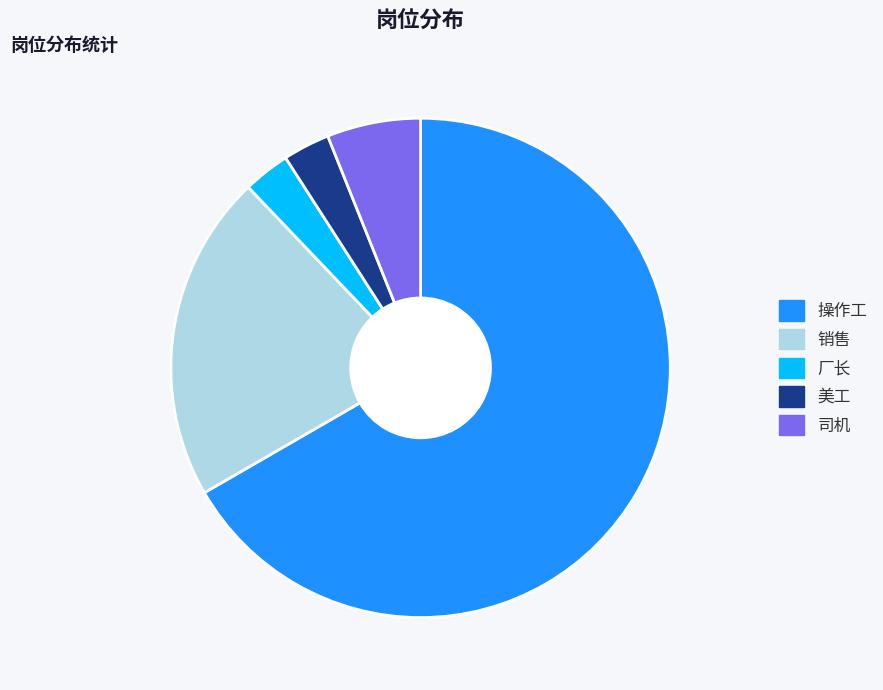

What is the largest slice in the pie chart?

操作工